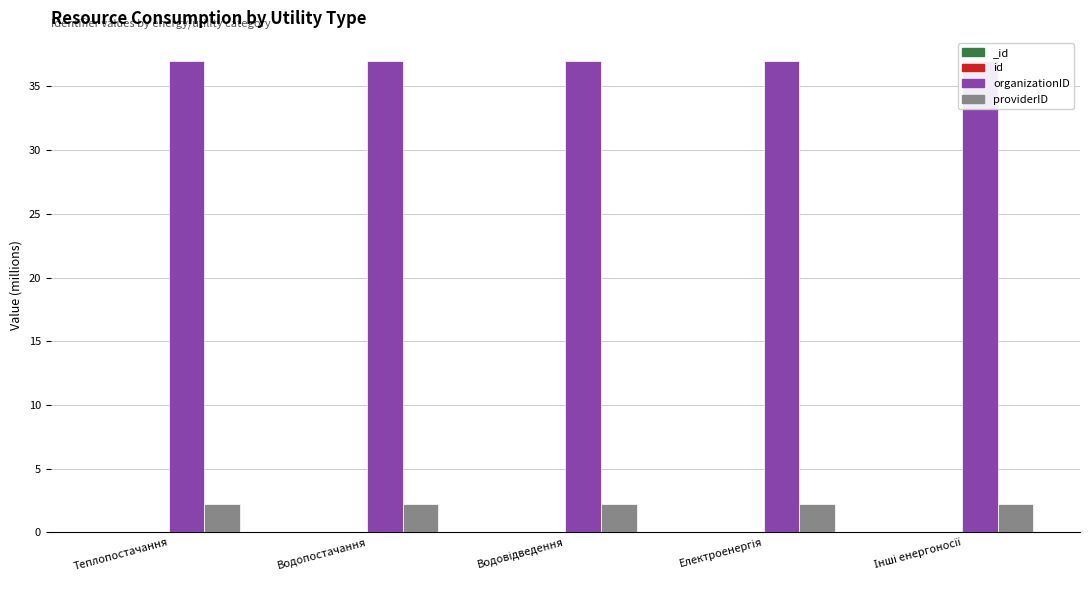

Which series has the widest spread of values?

id